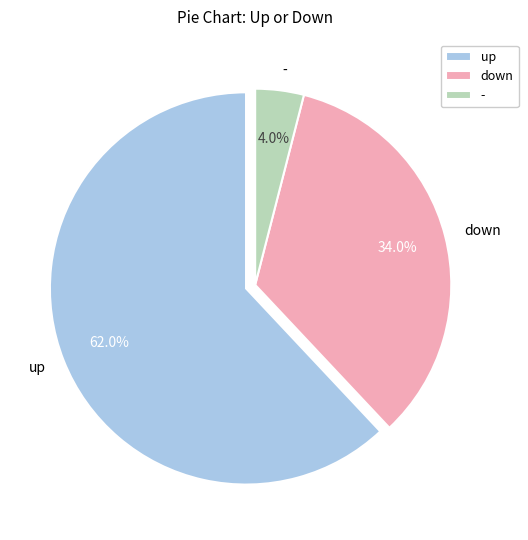

True or false: down accounts for 23% of the total.

False